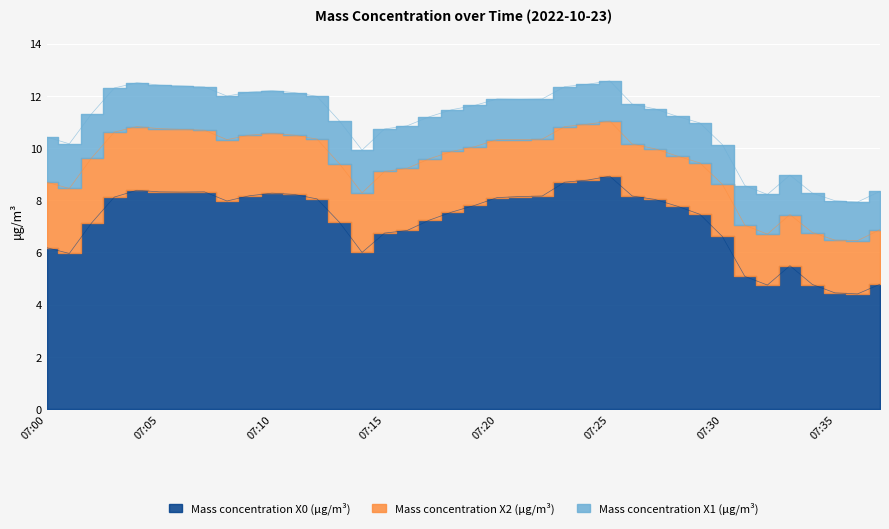

True or false: Mass concentration X1 (μg/m³) has more than 1 points higher than both neighbors.

True